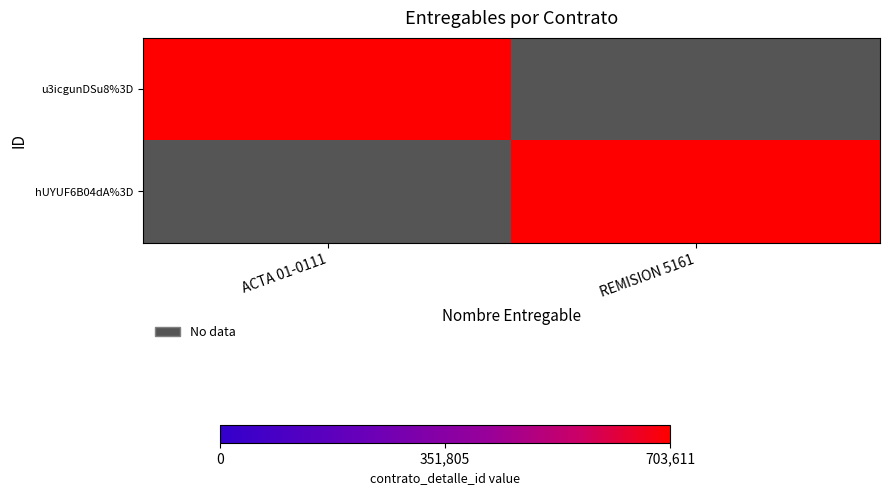

Between ACTA 01-0111 and REMISION 5161, which is larger?

ACTA 01-0111